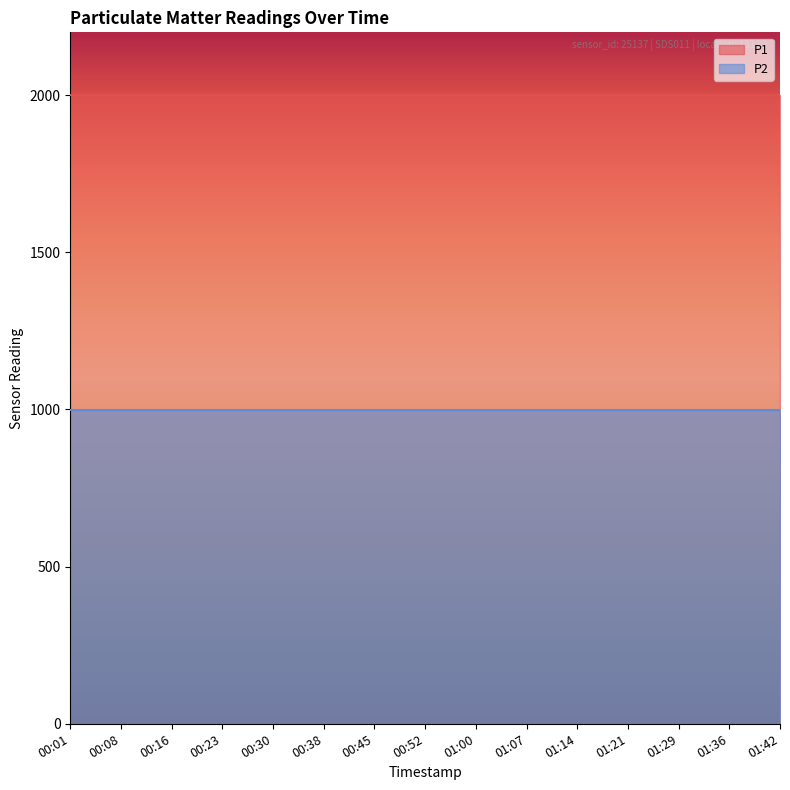

How many lines are shown in the chart?

2